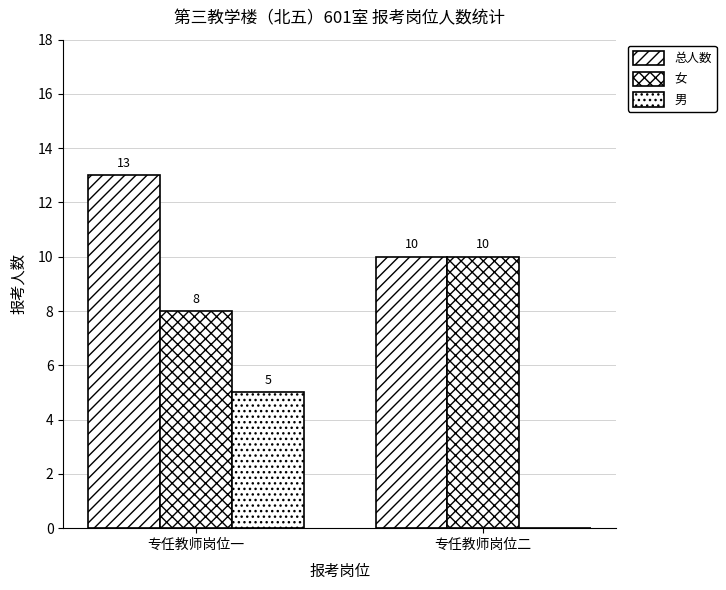

Reading left to right, transcribe all the data shown in this chart.

总人数: 13	10
女: 8	10
男: 5	0